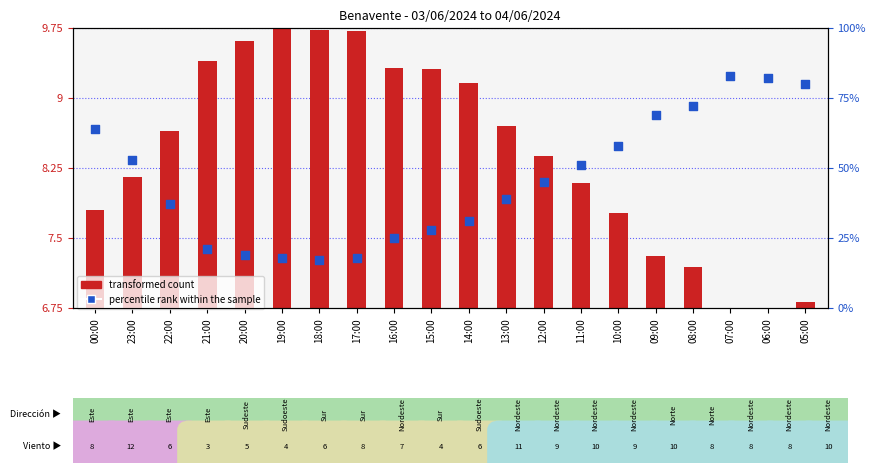

Is the value of transformed count at 14:00 greater than the value of percentile rank within the sample at 13:00?

No